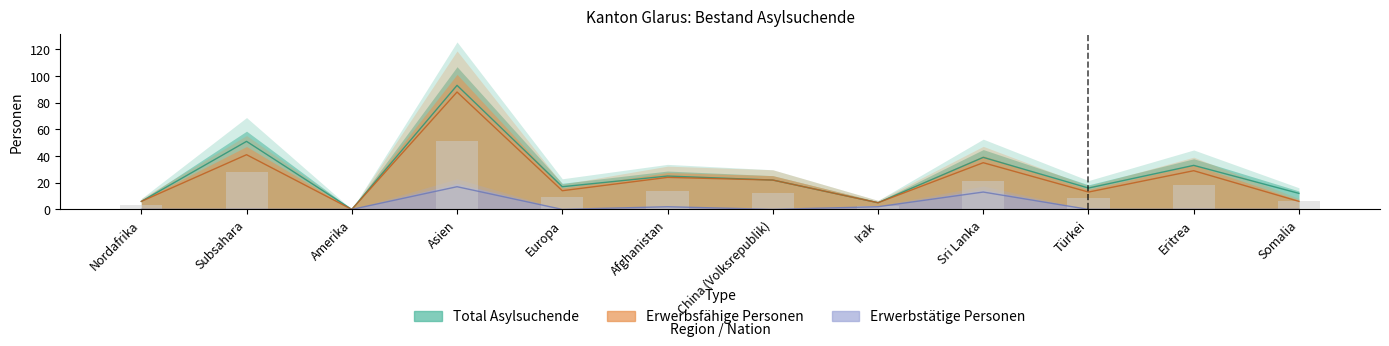

Does the chart contain any negative values?

No